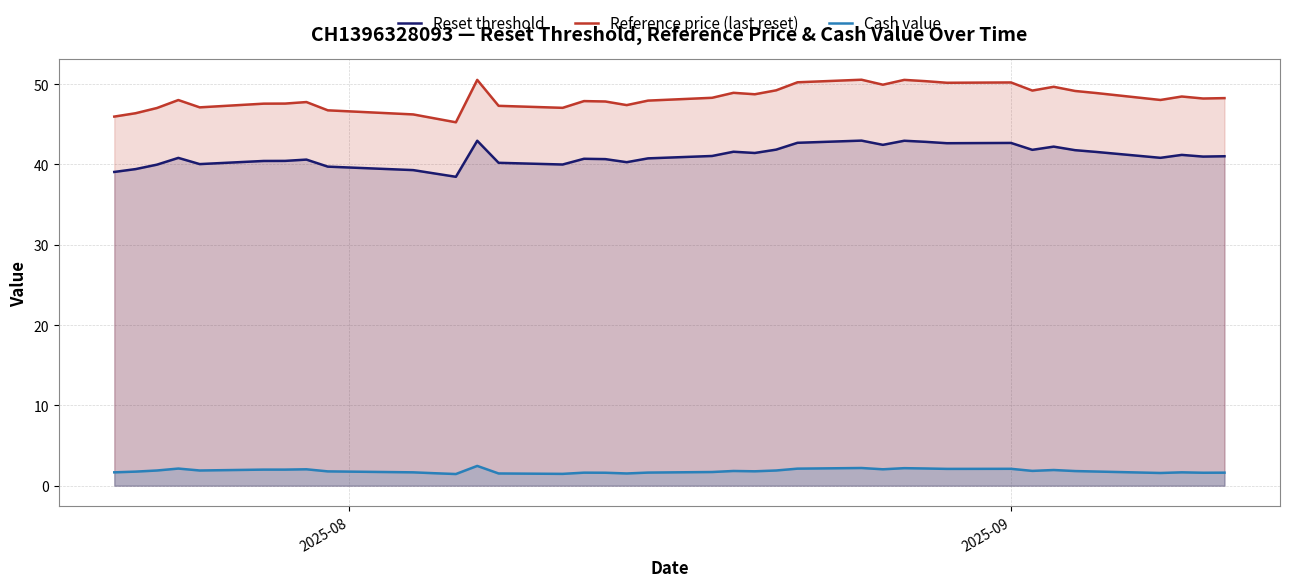

True or false: Reference price (last reset) and Cash value intersect in this chart.

False